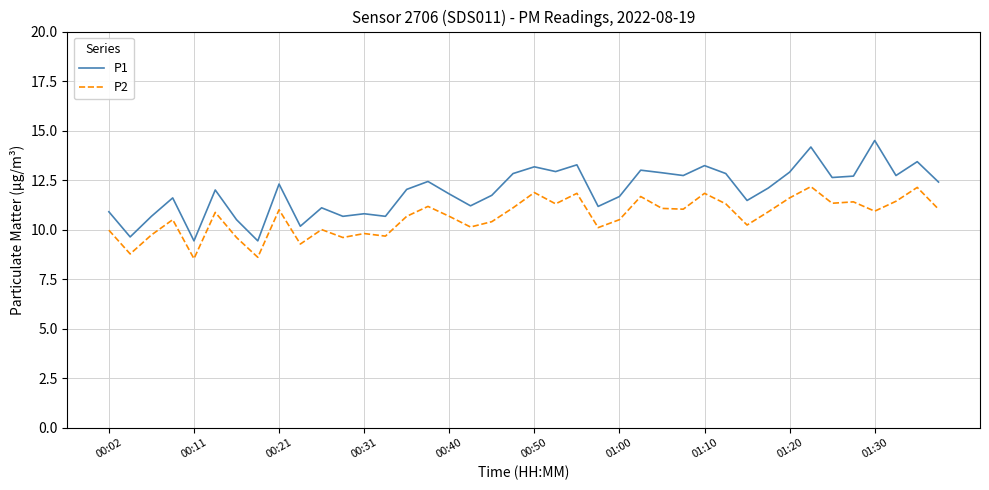

True or false: P2 and P1 intersect in this chart.

False